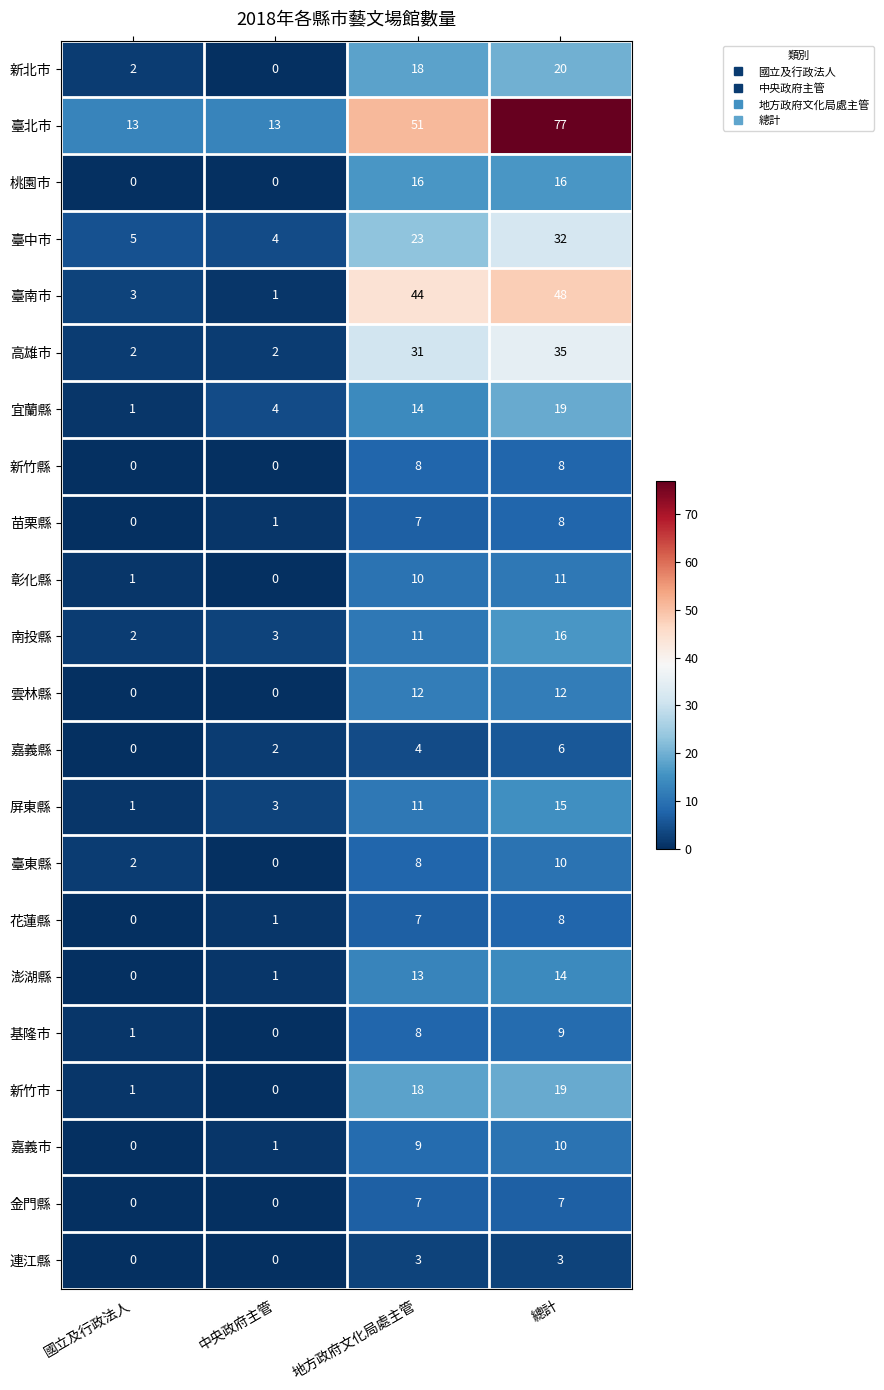

Count the number of data series in this chart.

22